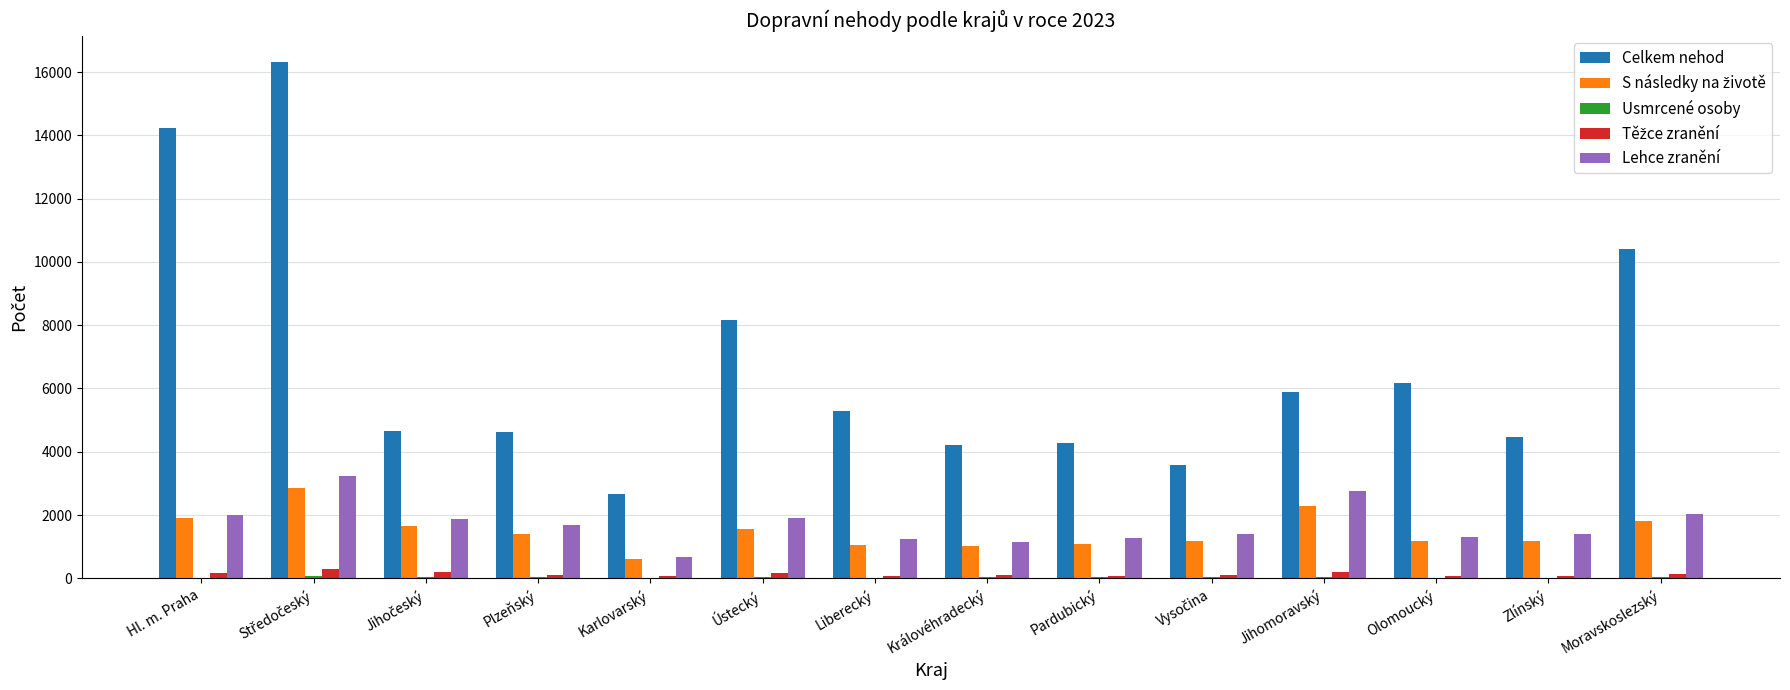

The value of Lehce zranění at Královéhradecký is 1152. True or false?

True